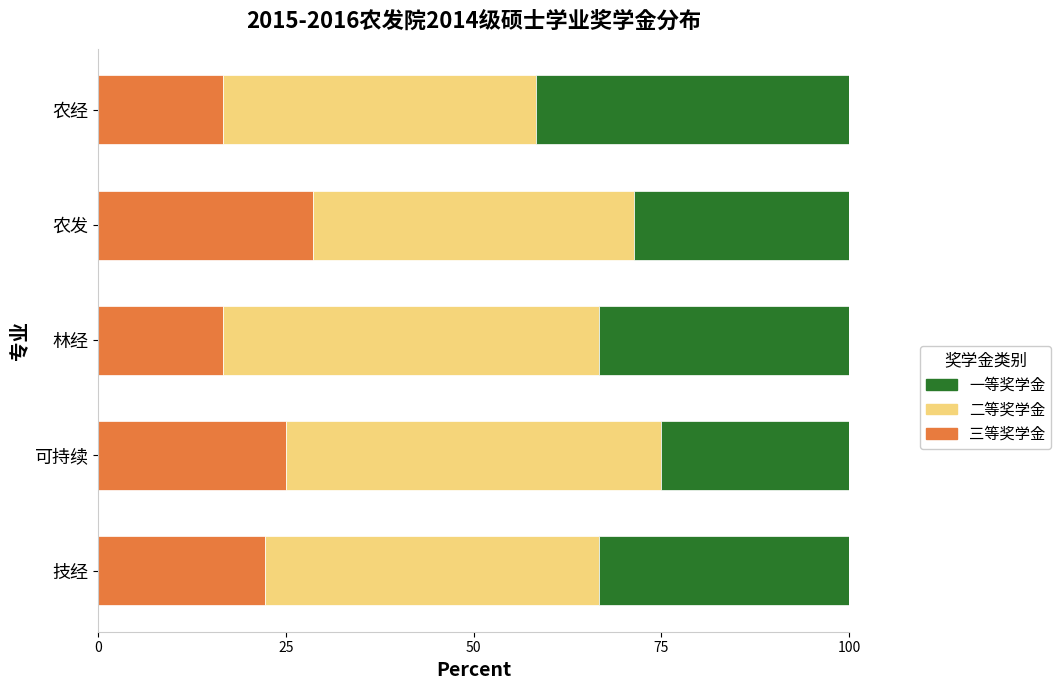

What is the average value of the 三等奖学金 series?

21.8